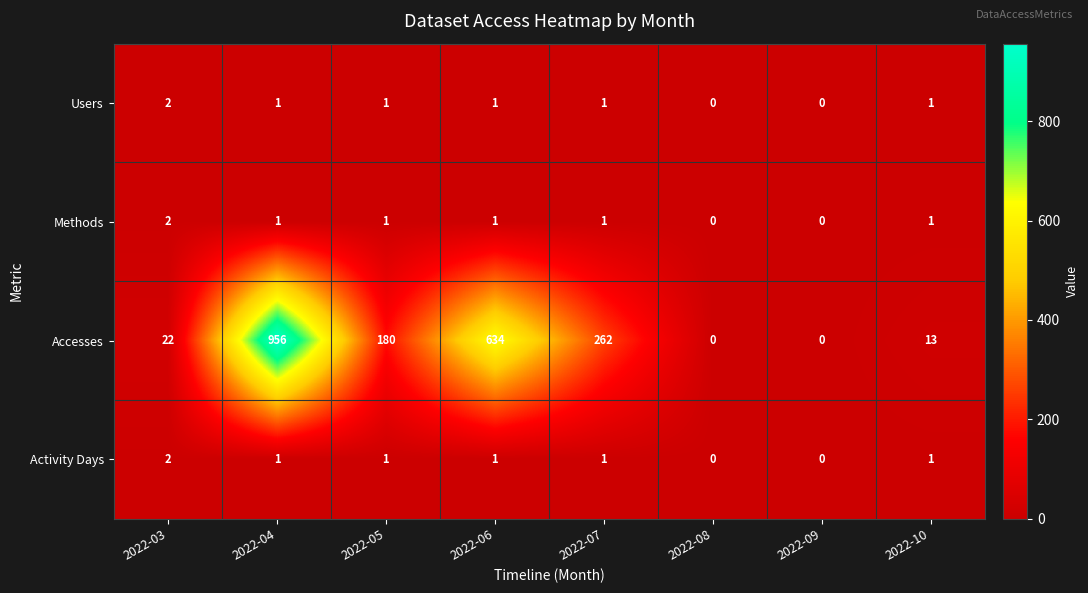

What is the difference between the highest and lowest values at 2022-05?

179